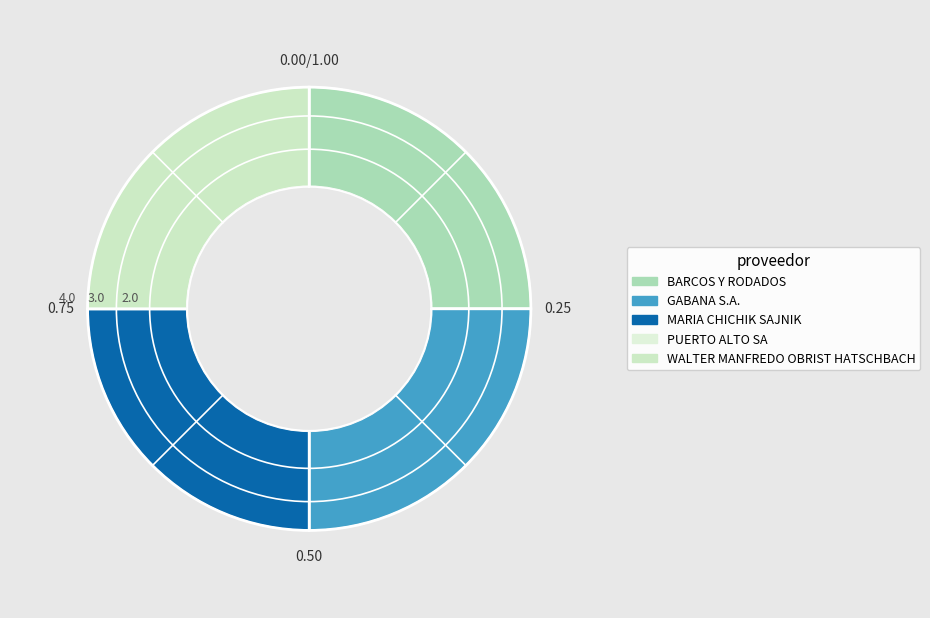

Between WALTER MANFREDO OBRIST HATSCHBACH and BARCOS Y RODADOS, which is larger?

WALTER MANFREDO OBRIST HATSCHBACH